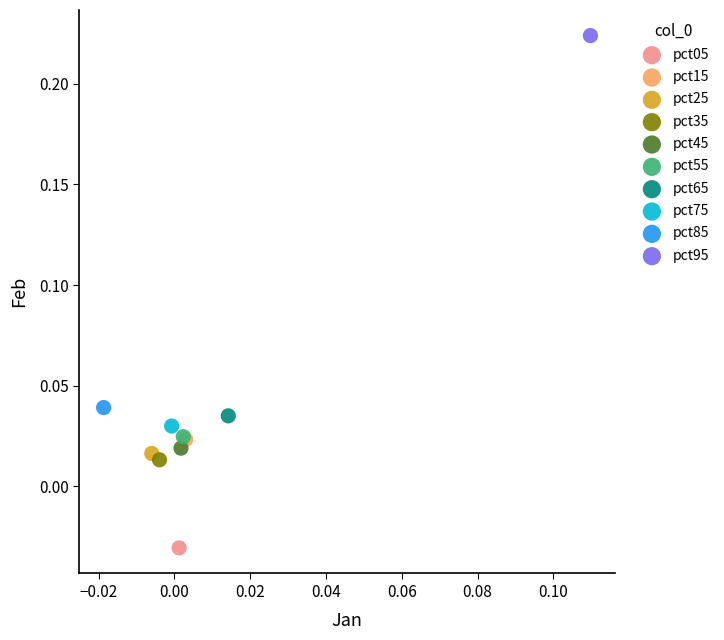

Which series contains the highest Y value?

pct95